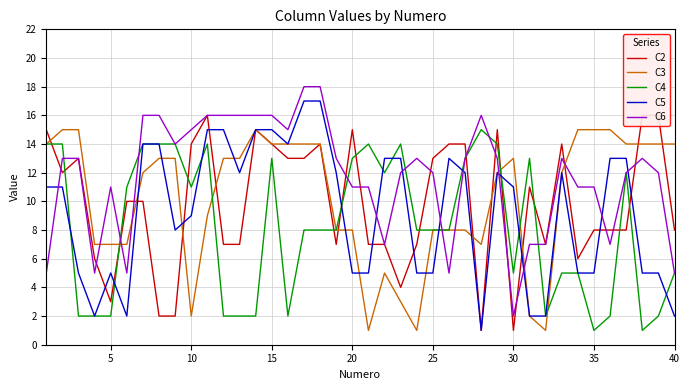

How many lines are shown in the chart?

5